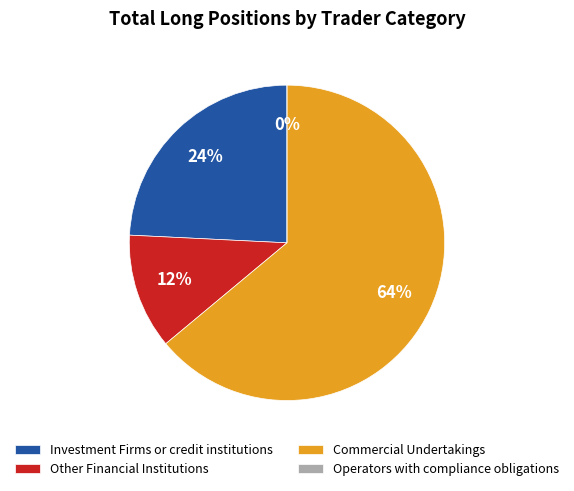

What portion of the pie excludes Other Financial Institutions?

88.2%